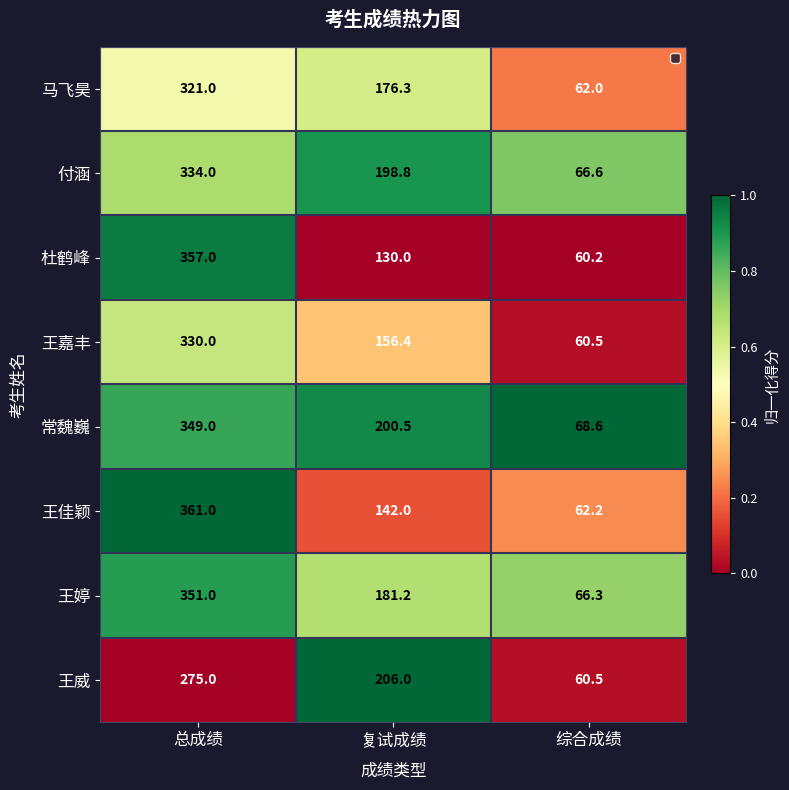

What is the difference between the maximum and minimum values in the 王威 series?

214.5